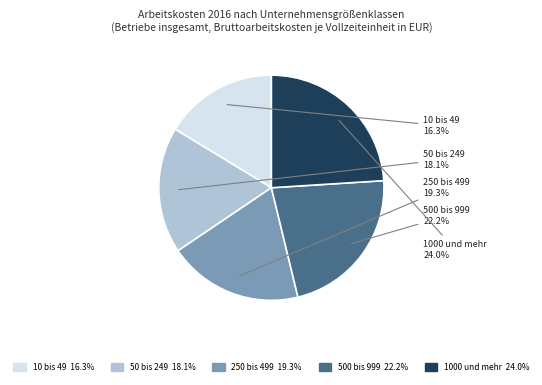

Between 250 bis 499 and 1000 und mehr, which is larger?

1000 und mehr